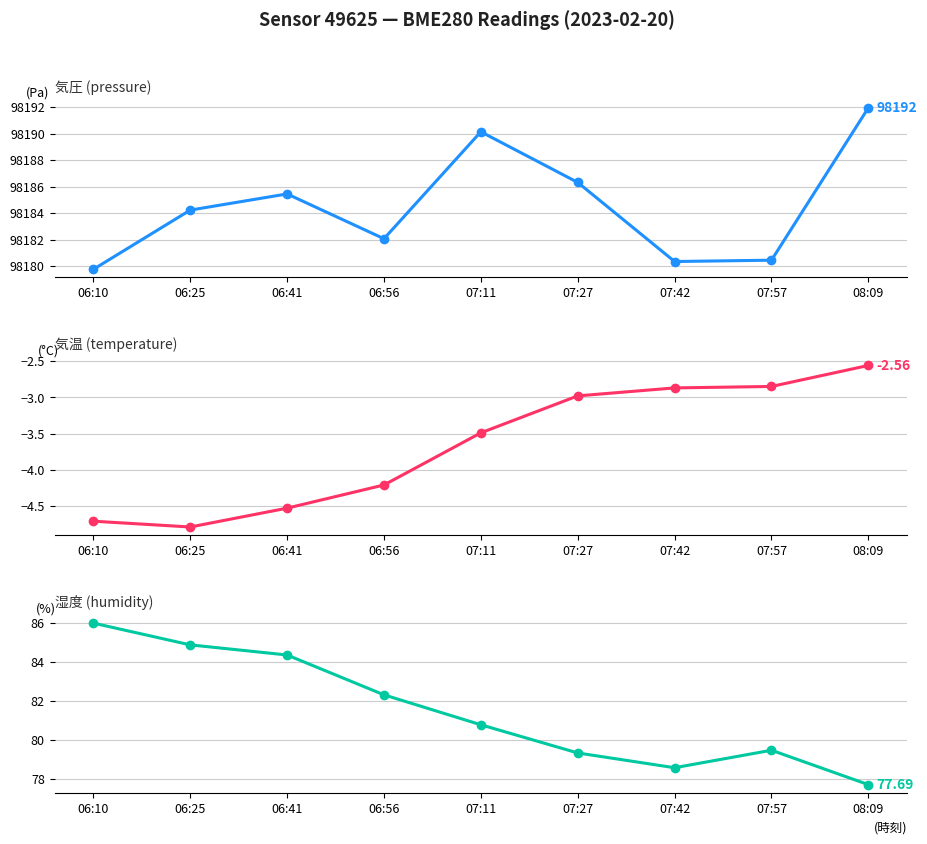

How many values in the pressure series are below 98184?

4